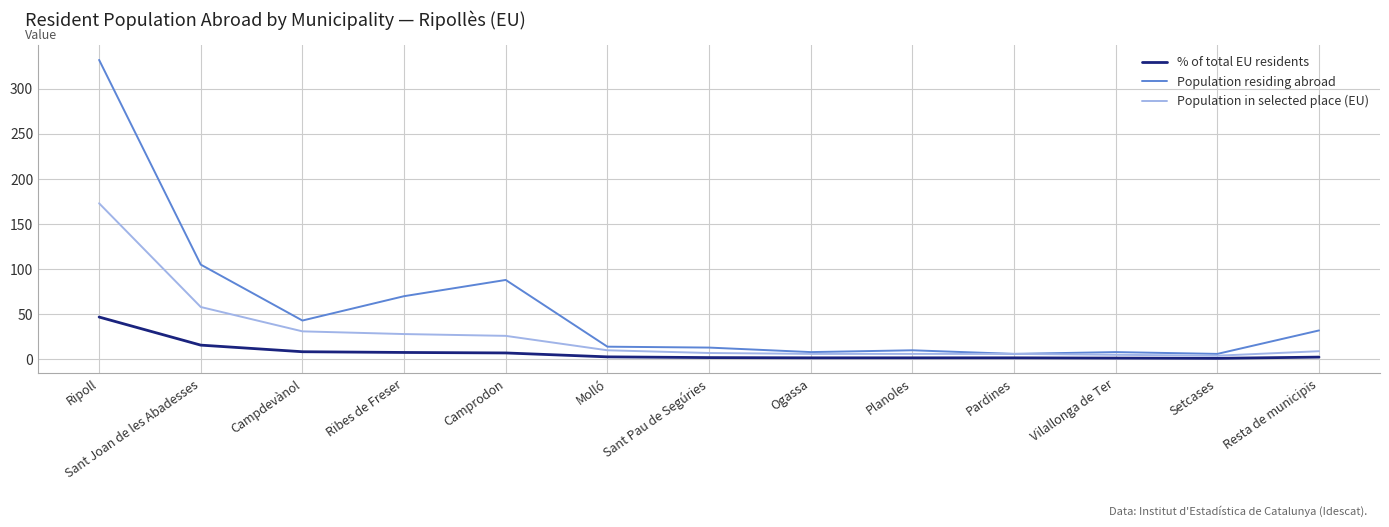

Rank the series by their maximum value, from highest to lowest.

Population residing abroad, Population in selected place (EU), % of total EU residents